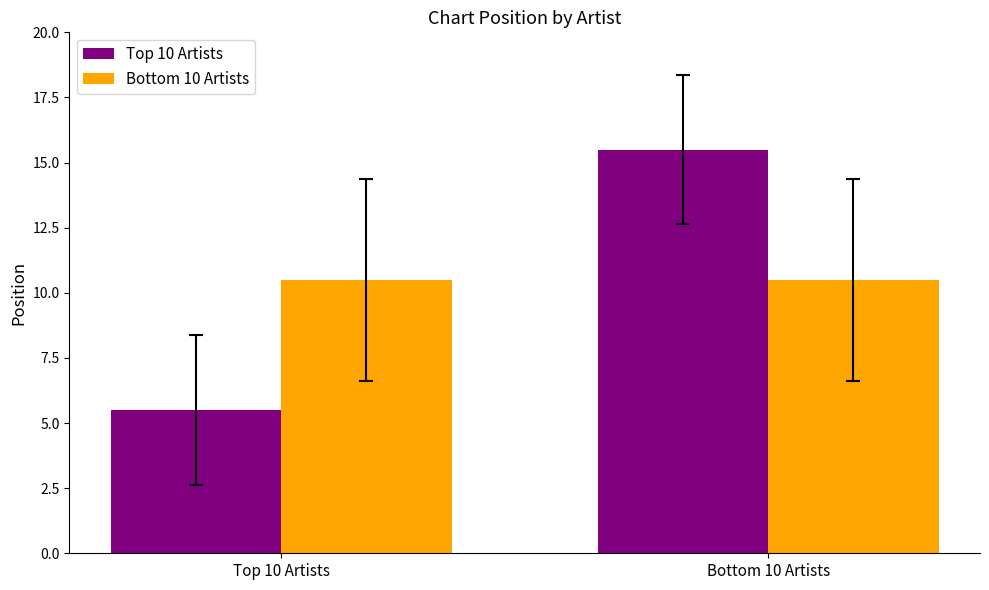

What is the approximate value of Bottom 10 Artists at Top 10 Artists?

10.5